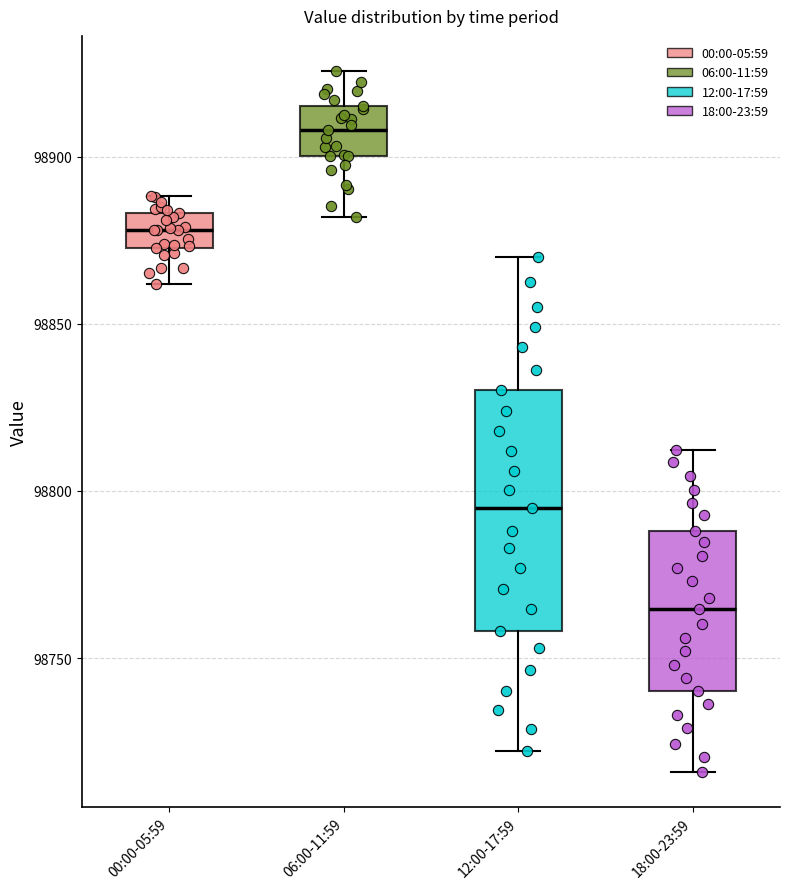

Reading left to right, read every box against the y-axis: the position of its median line, the range the box covers, and the ends of its whiskers. The values are not printed on the chart, so give them approximately, as read against the axis.

00:00-05:59: median 98880, box 98875 to 98885, whiskers 98860 to 98890
06:00-11:59: median 98910, box 98900 to 98915, whiskers 98880 to 98925
12:00-17:59: median 98795, box 98760 to 98830, whiskers 98720 to 98870
18:00-23:59: median 98765, box 98740 to 98790, whiskers 98715 to 98810